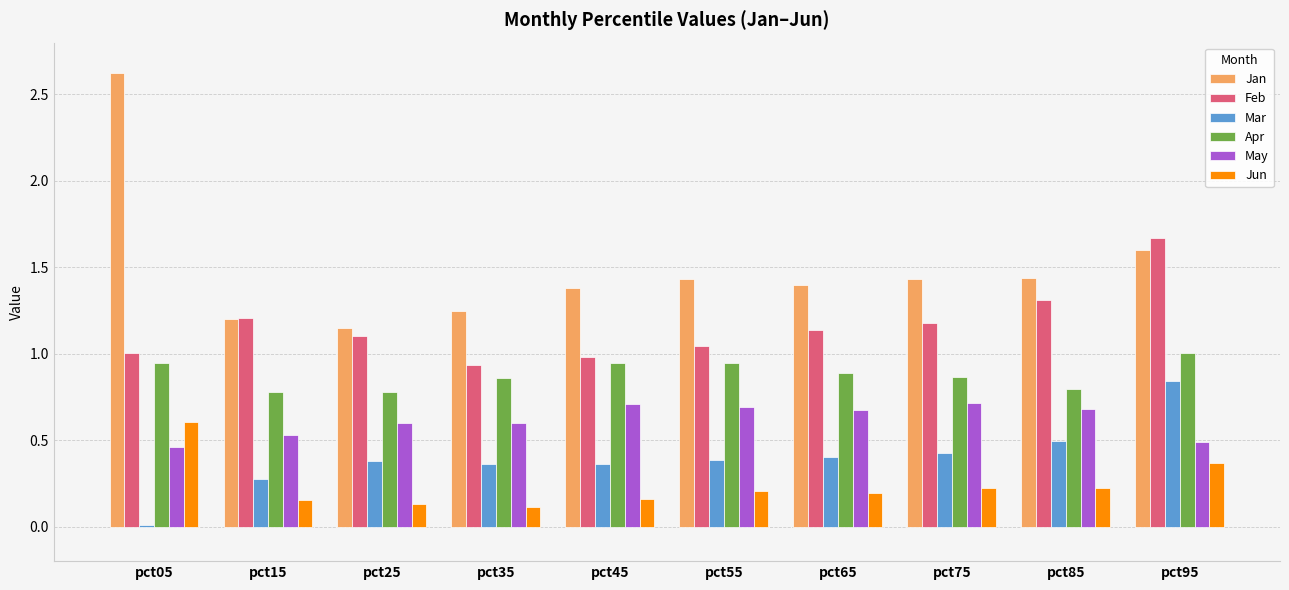

At which category is the sum across all series the highest?

pct95